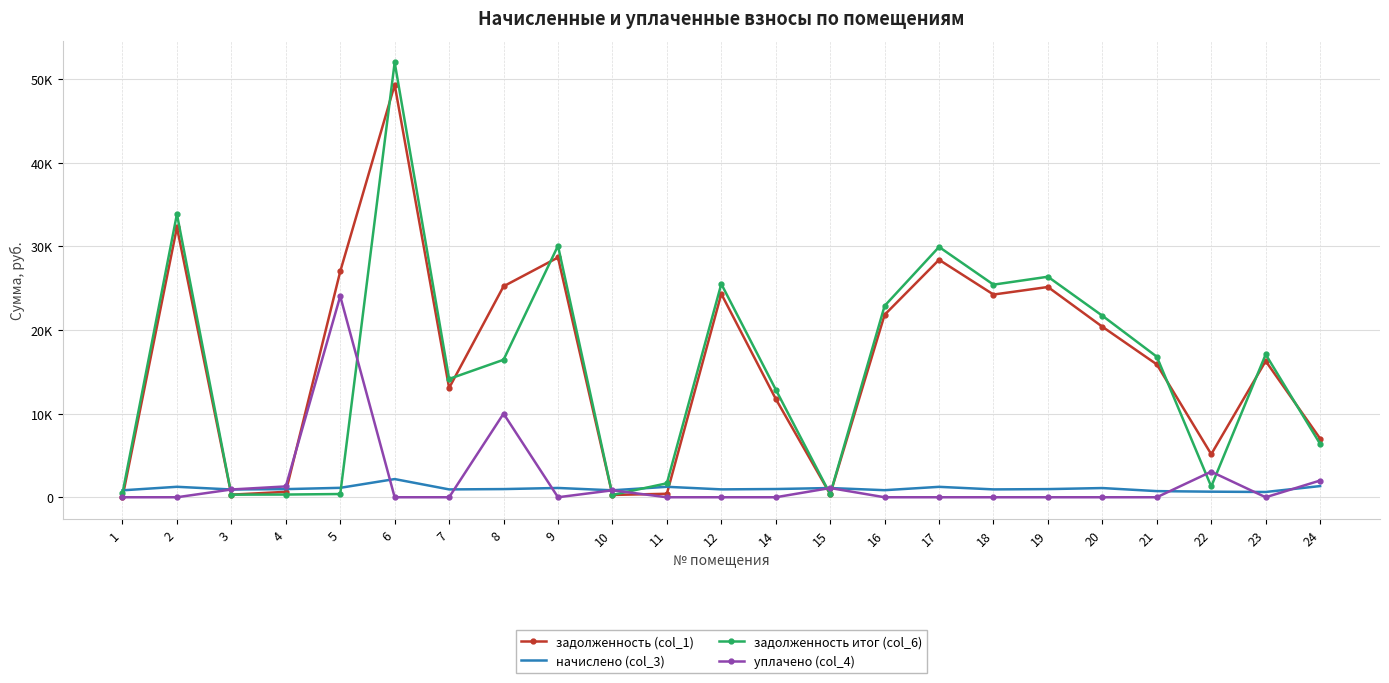

Where is the first local minimum for задолженность итог (col_6)?

3